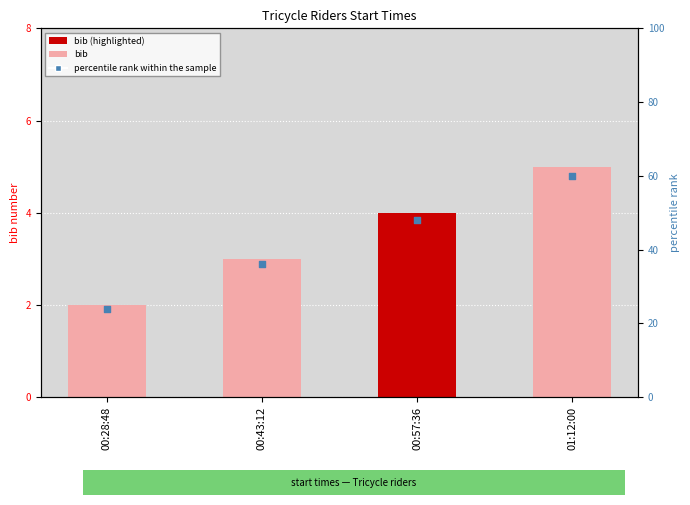

At how many categories does at least one series exceed 28?

3